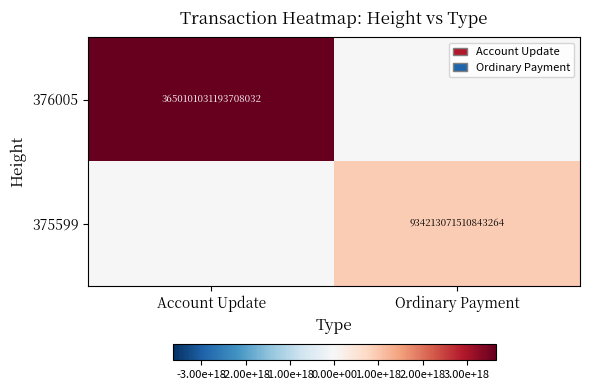

True or false: 375599 has a value of 1270409971193054208 at Ordinary Payment.

False